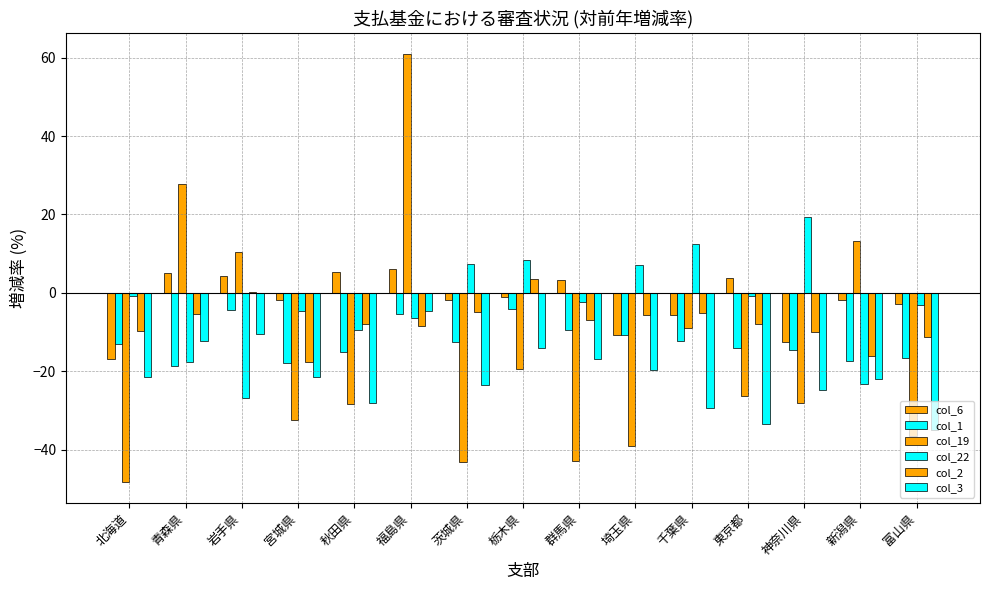

At which label is col_2 closest to -7?

群馬県